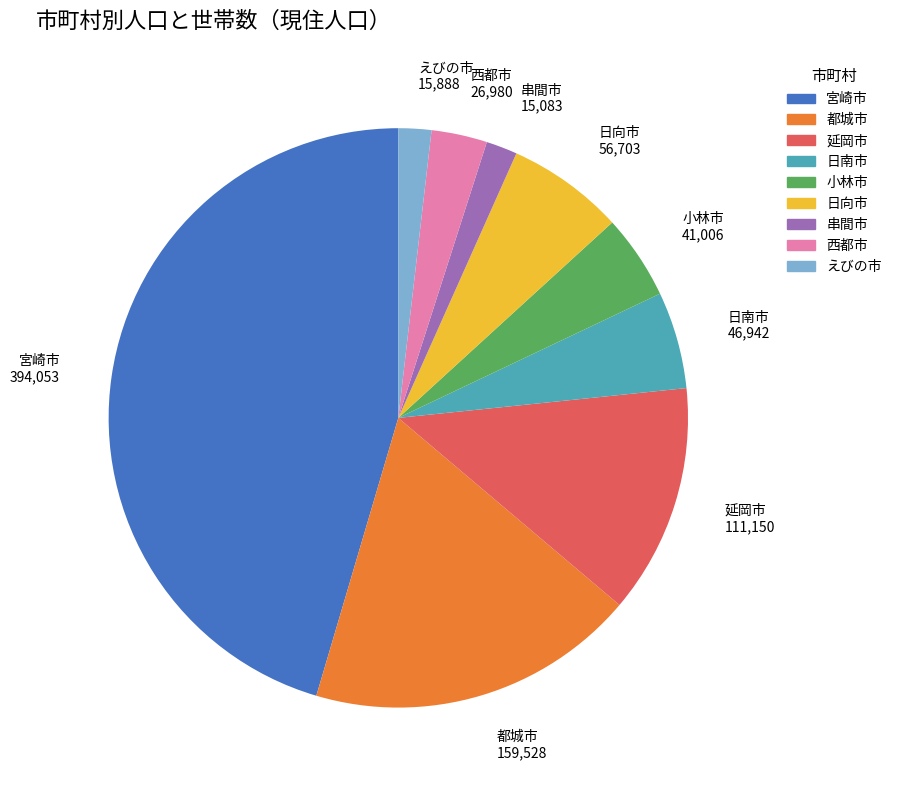

True or false: 宮崎市 accounts for 32% of the total.

False